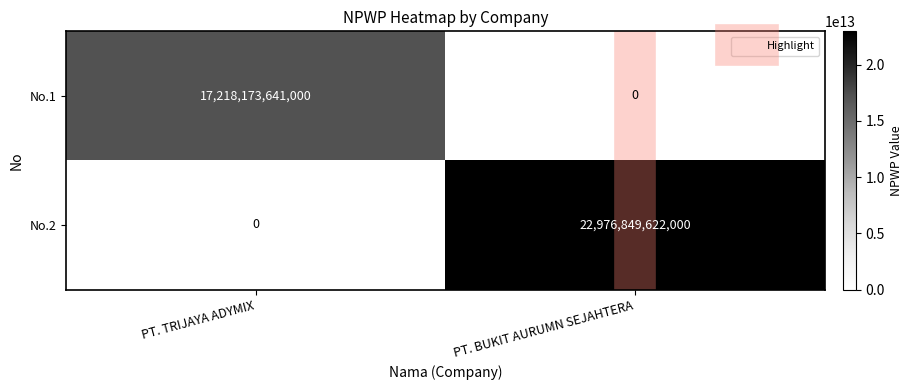

What is the greatest value displayed?

22976849622000